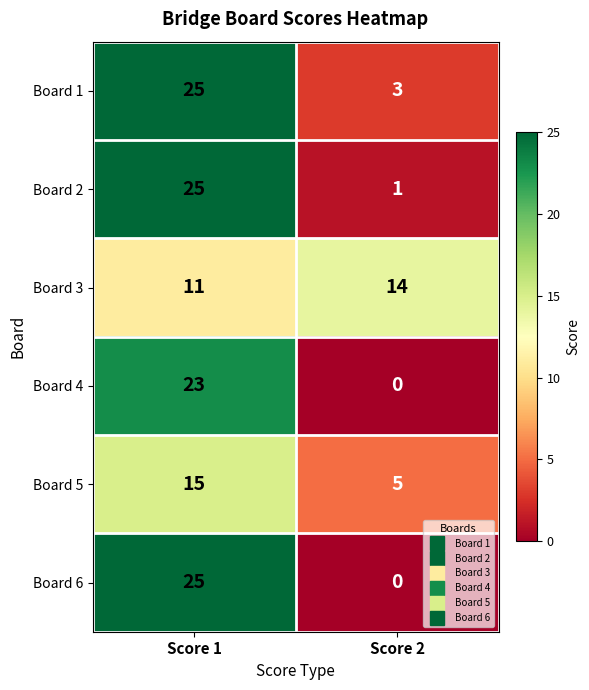

How many categories are shown in the chart?

2